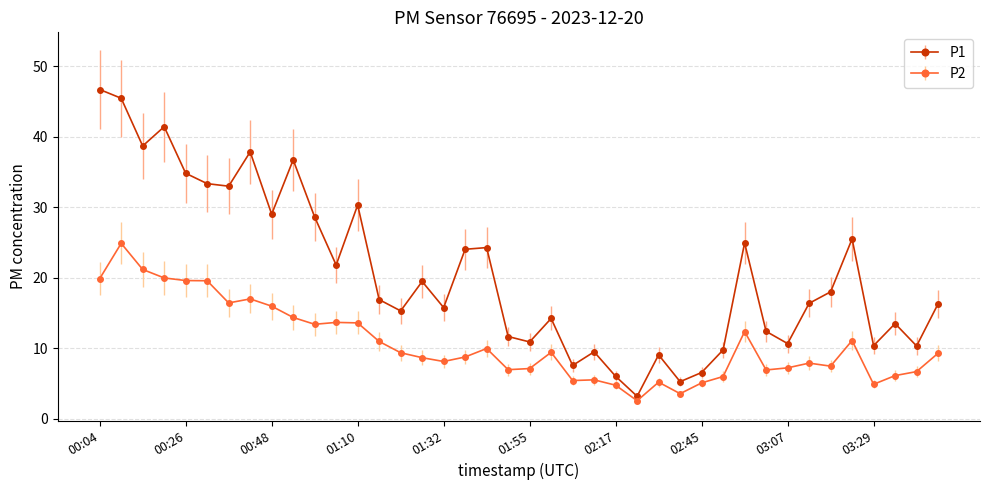

Does the chart have visible grid lines?

Yes